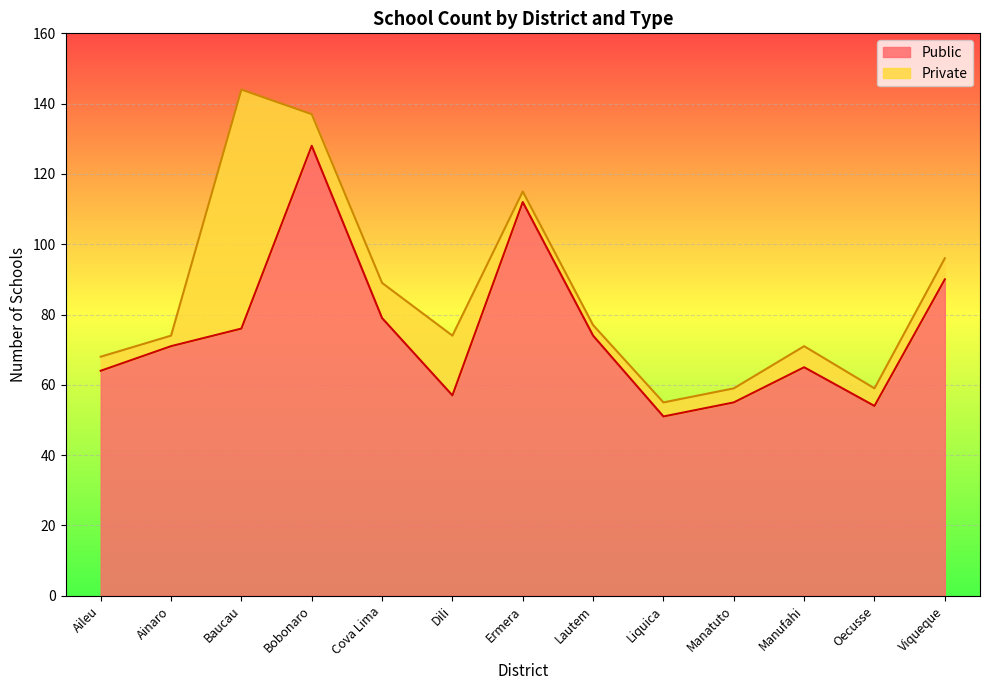

True or false: the data has more than 1 interior local peaks.

True